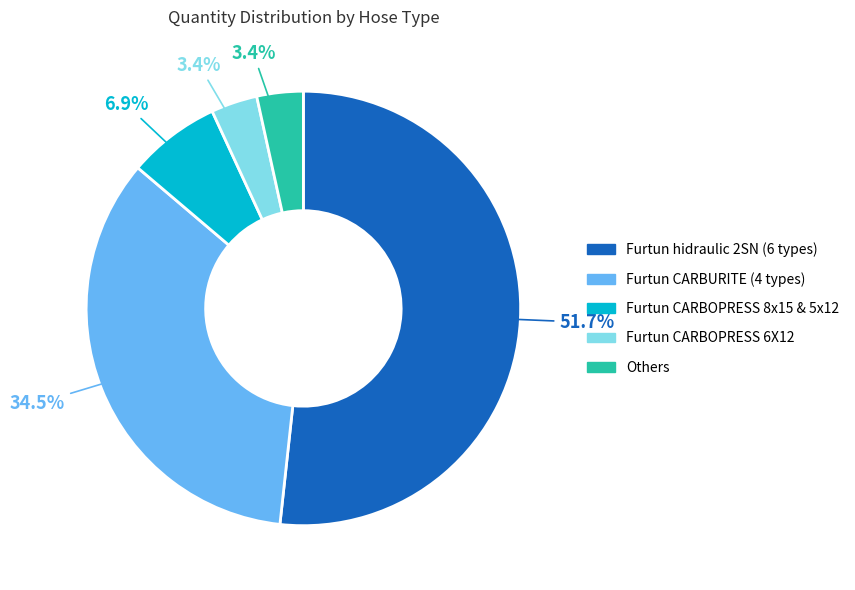

Which category has the biggest portion of the pie?

Furtun hidraulic 2SN (6 types)